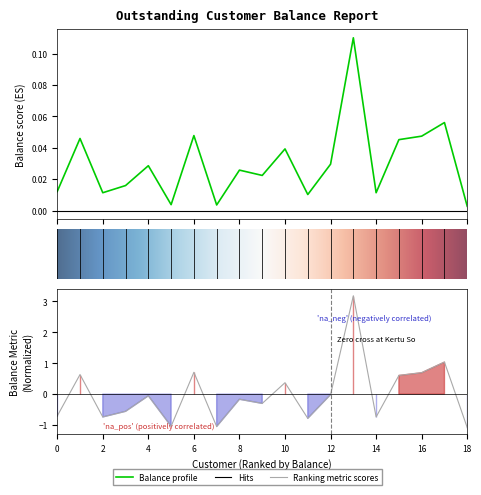

True or false: the data shows 0.0 at Crina Grasu.

False